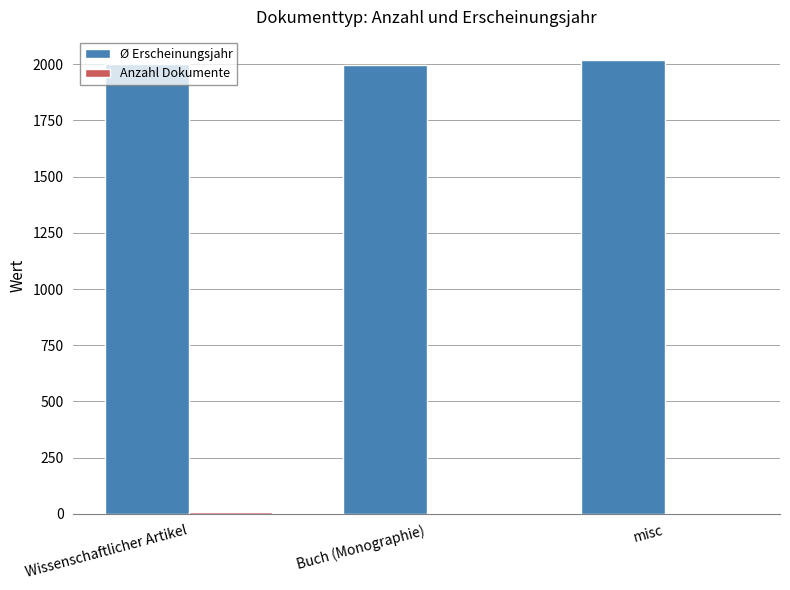

What is the maximum value shown in the chart?

2021.0